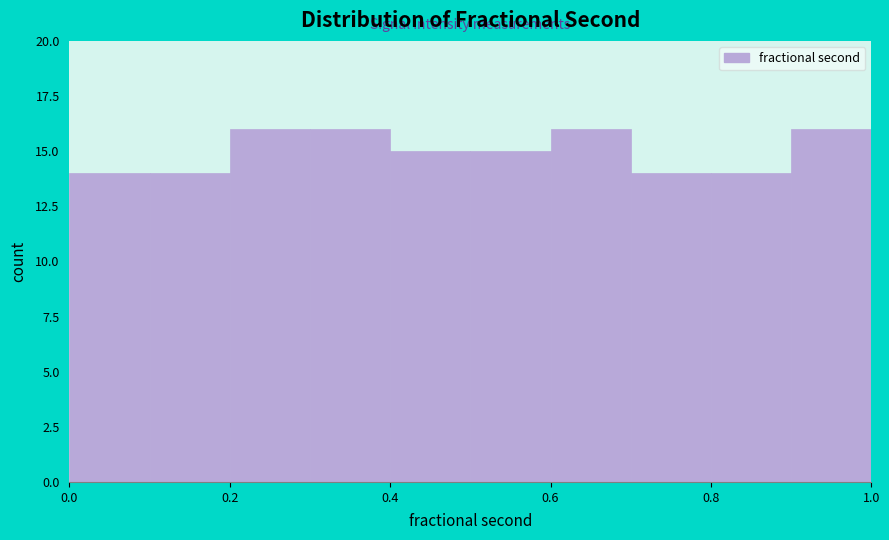

Reading left to right, list every bar in this chart as the range it spans on the x-axis followed by its height. The values are not printed on the chart, so give them approximately, as read against the axis.

0.0 to 0.1: 14
0.1 to 0.2: 14
0.2 to 0.3: 16
0.3 to 0.4: 16
0.4 to 0.5: 15
0.5 to 0.6: 15
0.6 to 0.7: 16
0.7 to 0.8: 14
0.8 to 0.9: 14
0.9 to 1.0: 16